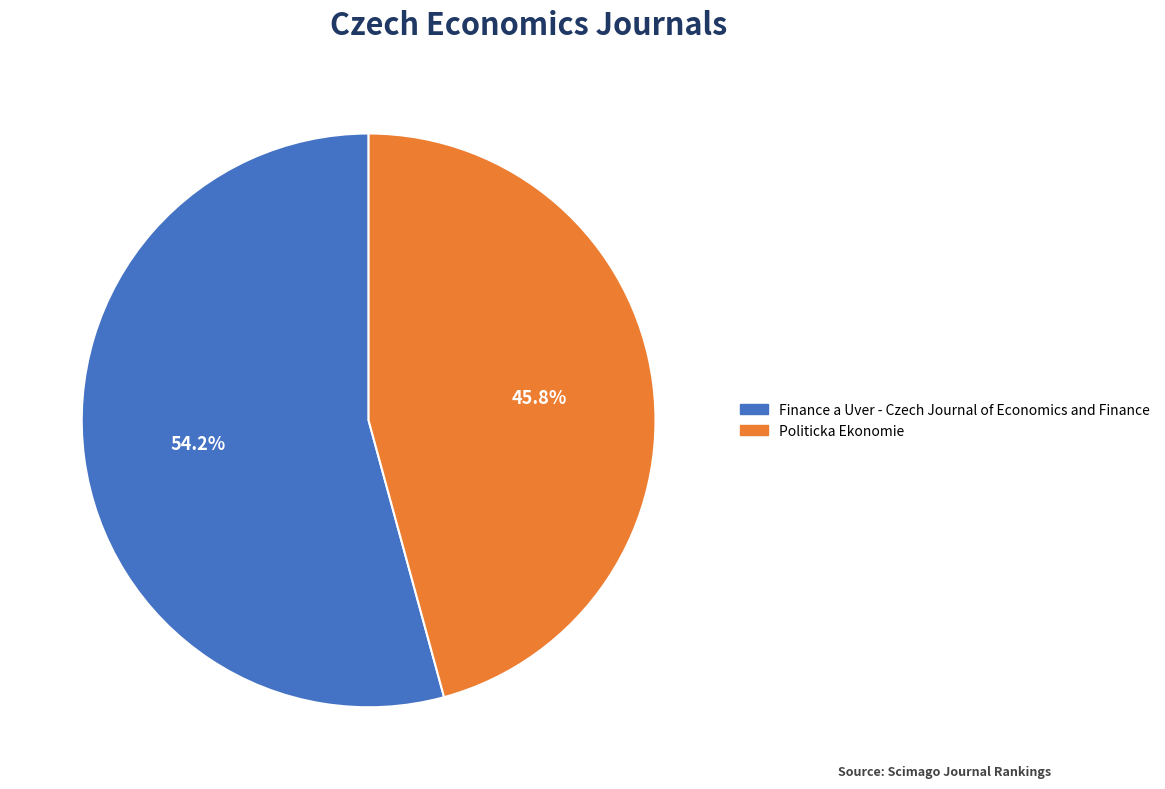

Rank the categories by value from highest to lowest.

Finance a Uver - Czech Journal of Economics and Finance, Politicka Ekonomie